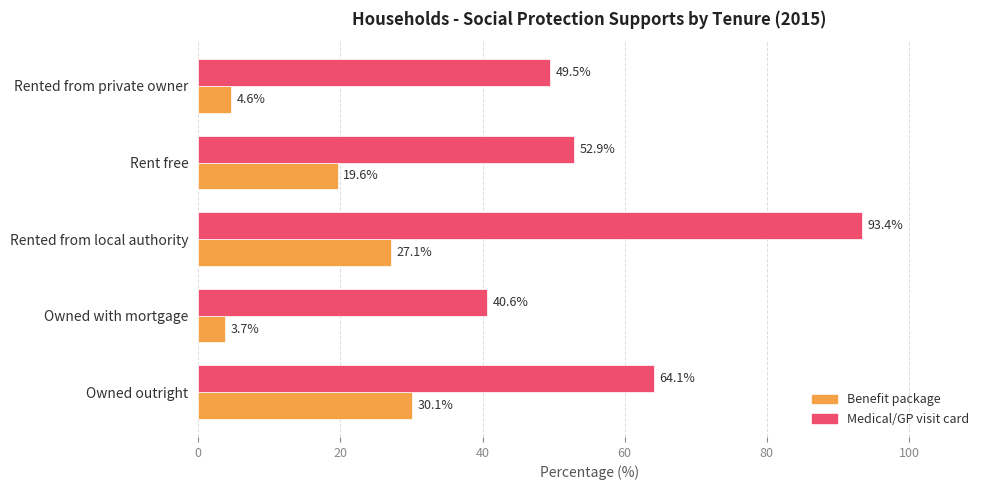

What are all the series names shown in the legend?

Benefit package, Medical/GP visit card